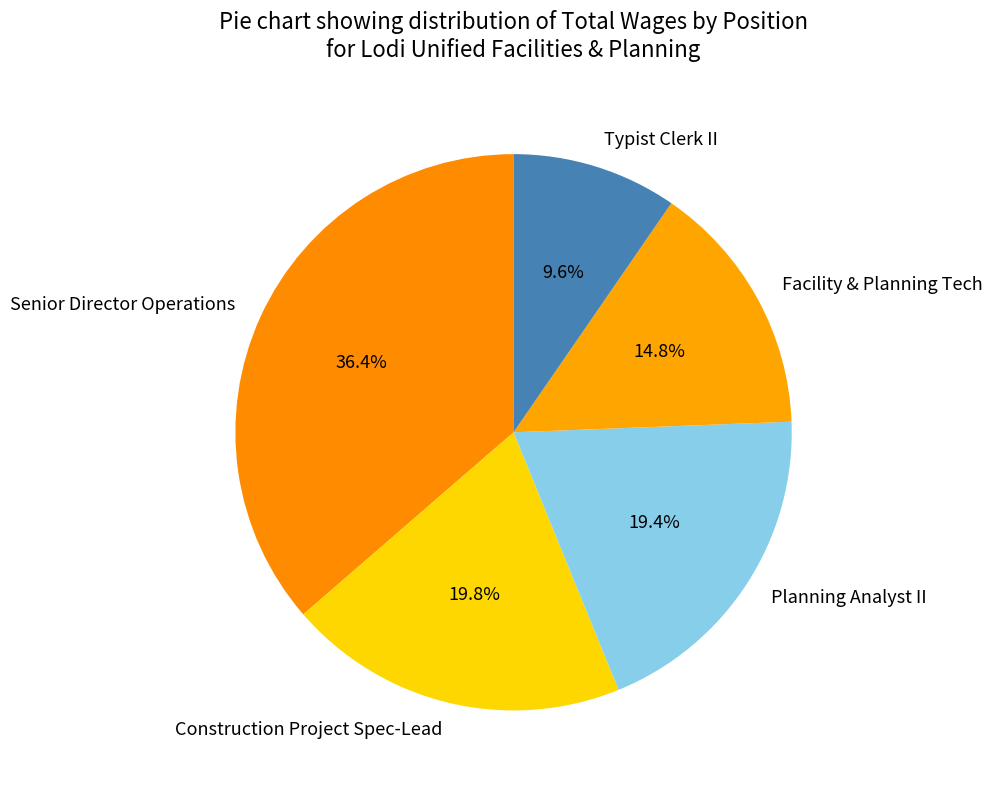

Between Facility & Planning Tech and Construction Project Spec-Lead, which is larger?

Construction Project Spec-Lead